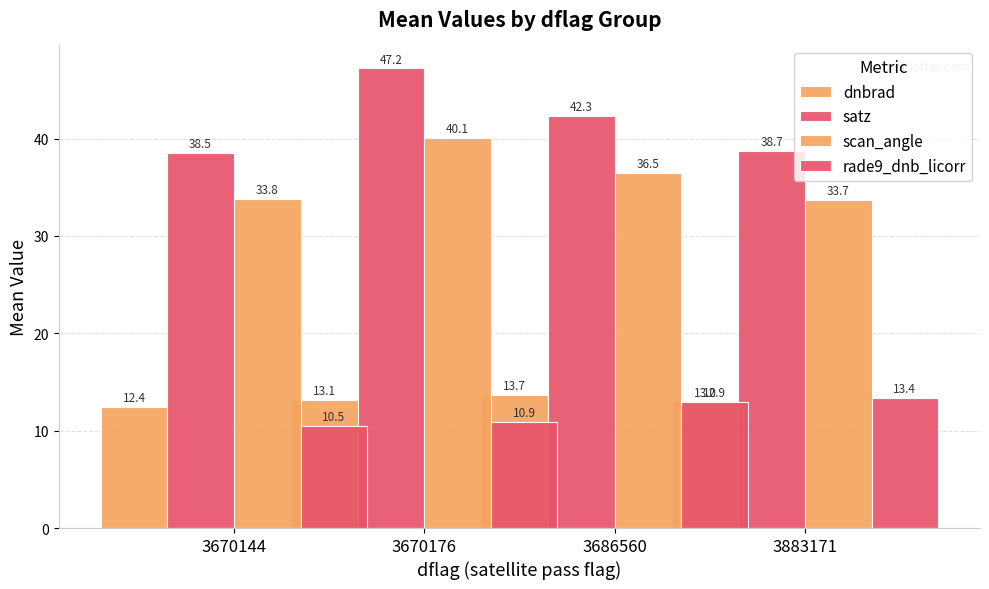

How many categories are shown in the chart?

4